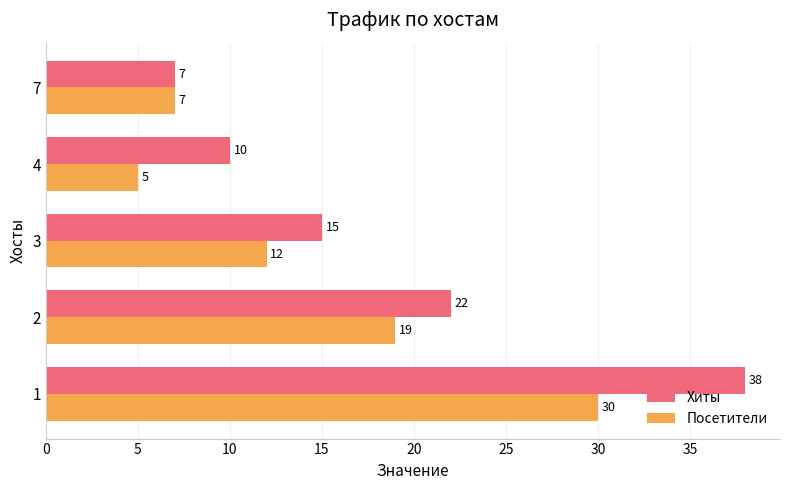

What is the sum of all Посетители values?

73